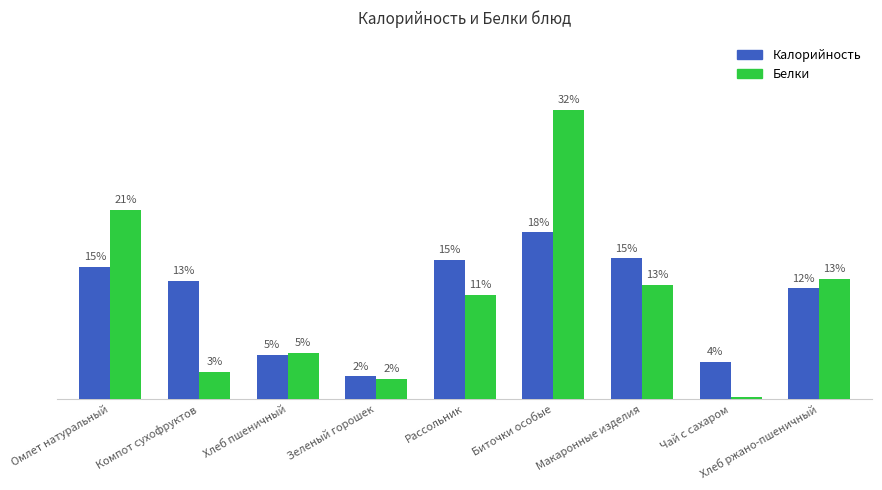

Between Омлет натуральный and Хлеб ржано-пшеничный, which series saw the biggest shift?

Белки